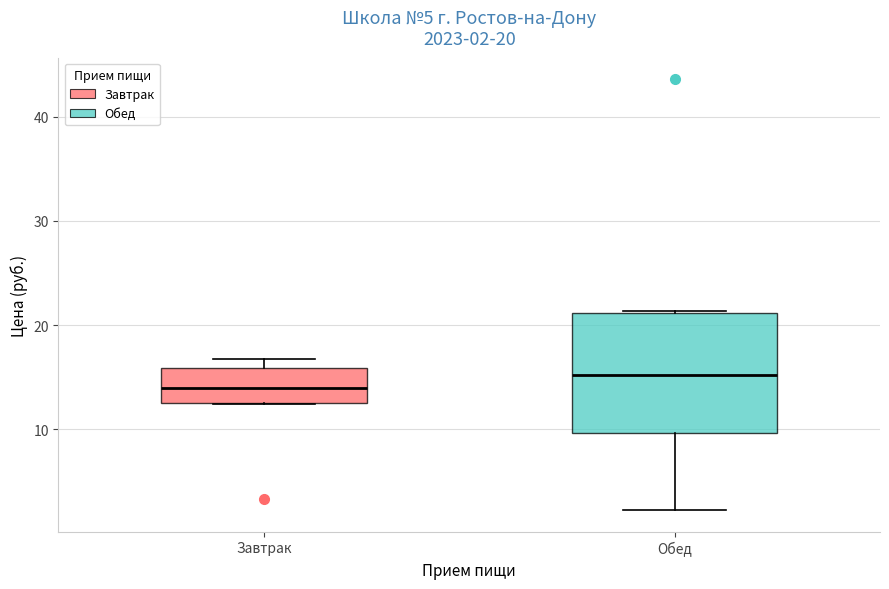

Which box is the tallest, from its lower edge to its upper edge?

Обед